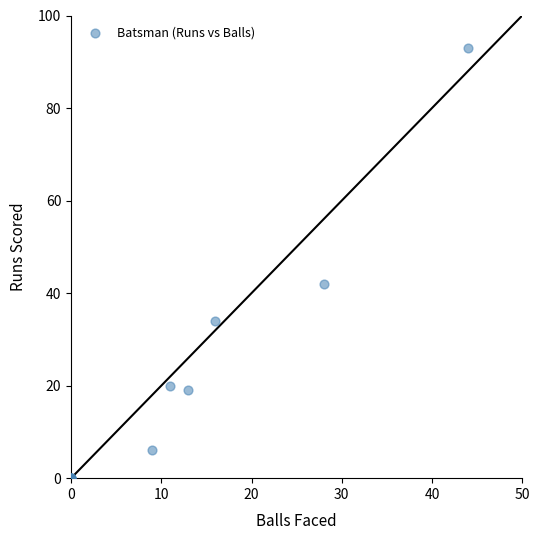

What Y value in the scatter plot is closest to 46?

42